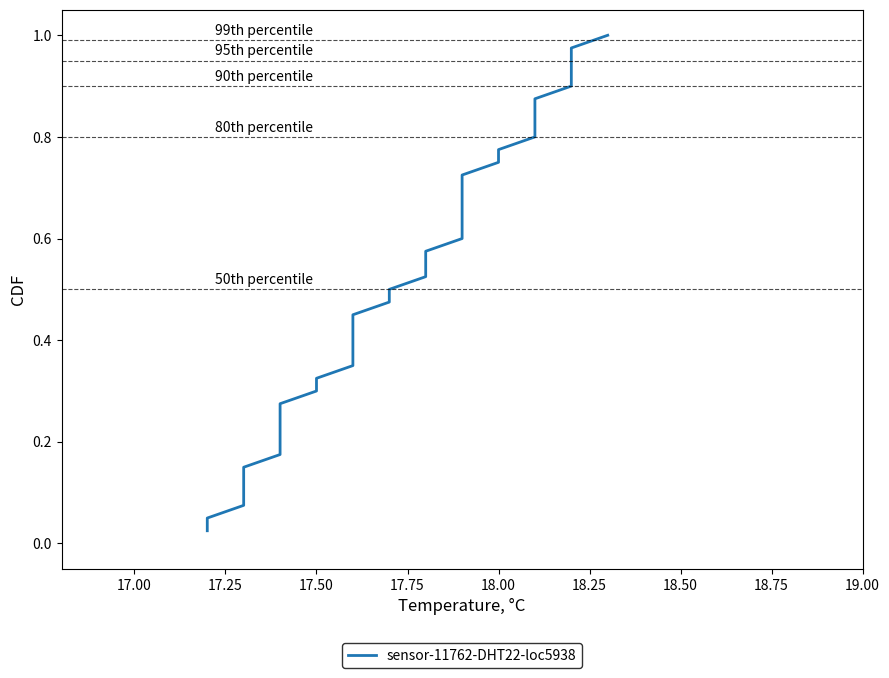

Reading right to left, what are all the values shown in this chart?

1.0	1.0	0.9	0.9	0.9	0.9	0.8	0.8	0.8	0.8	0.8	0.7	0.7	0.7	0.7	0.6	0.6	0.6	0.6	0.5	0.5	0.5	0.5	0.4	0.4	0.4	0.3	0.3	0.3	0.3	0.2	0.2	0.2	0.2	0.1	0.1	0.1	0.1	0.1	0.0